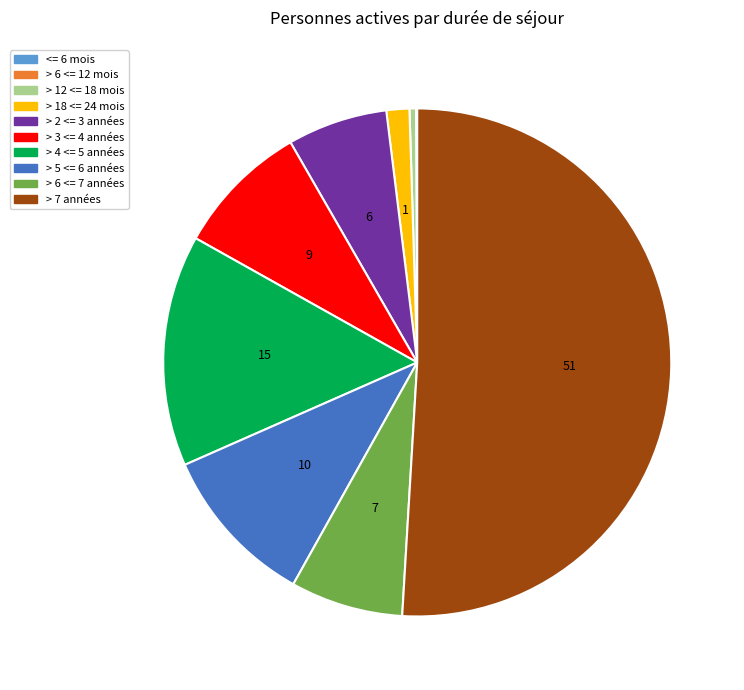

Is it true that > 7 années is 51% of the pie?

True